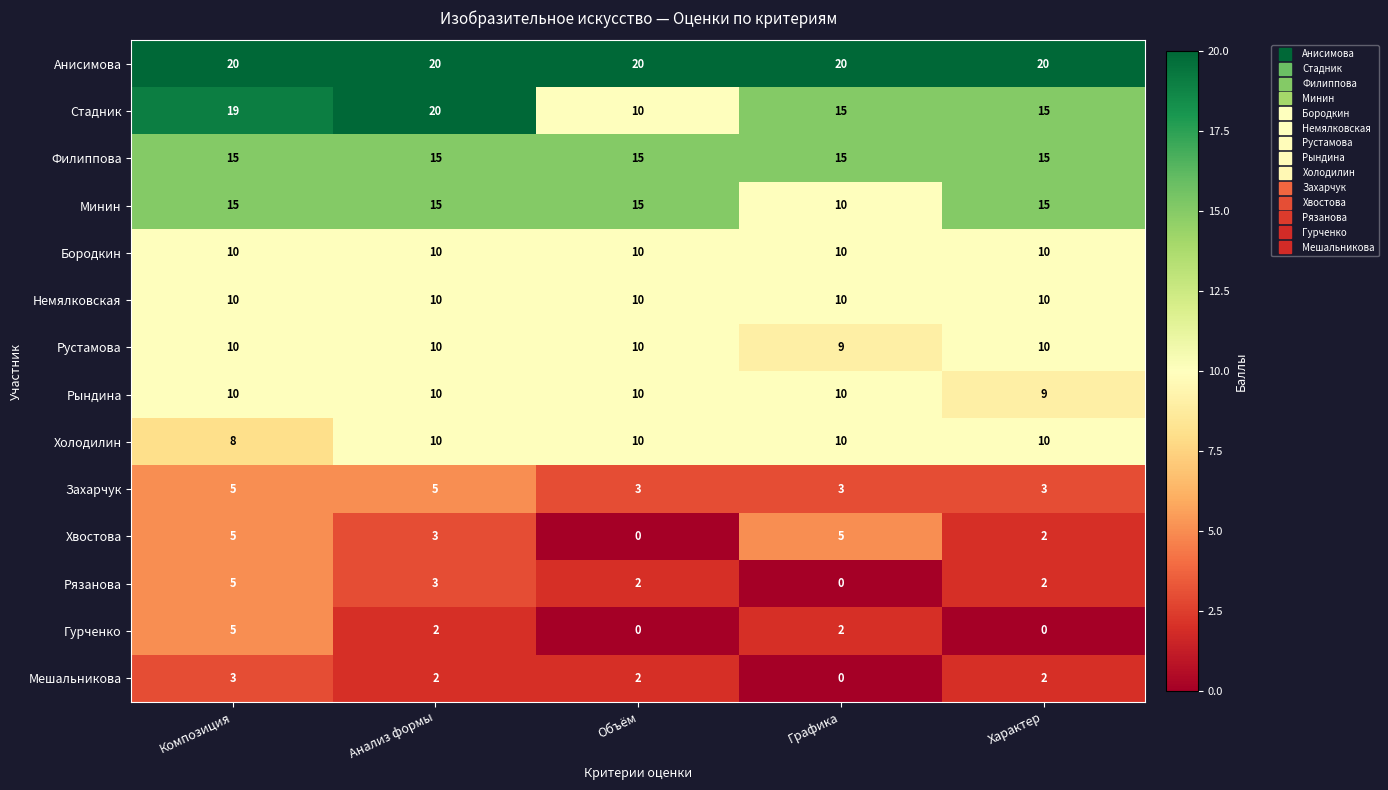

What is the spread (max minus min) of values at Характер?

20